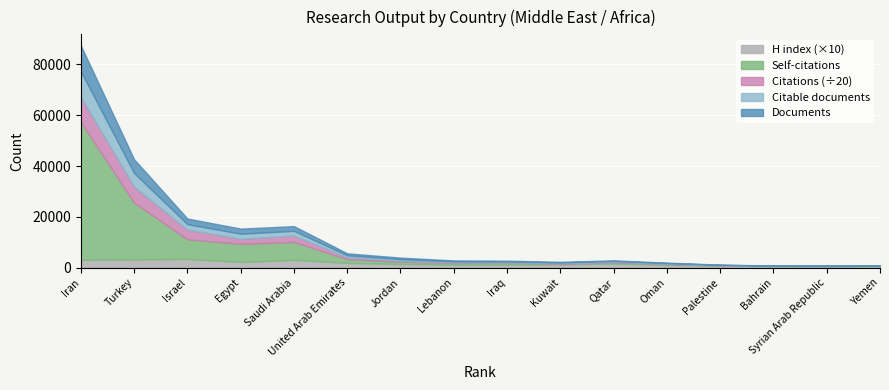

True or false: H index has more than 1 points higher than both neighbors.

True